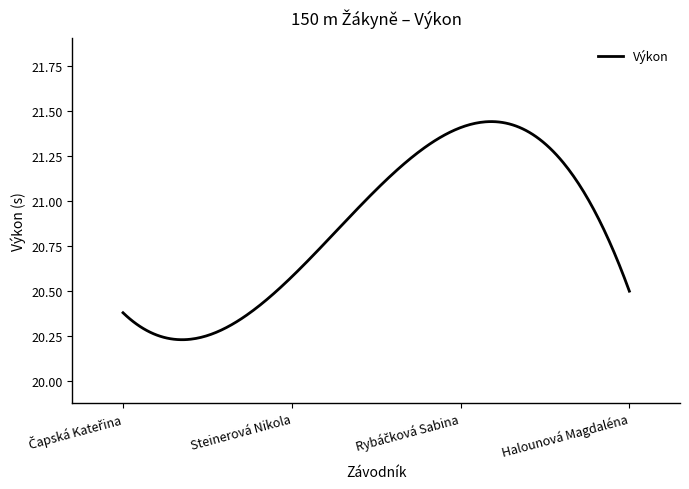

How many series are shown in this chart?

1